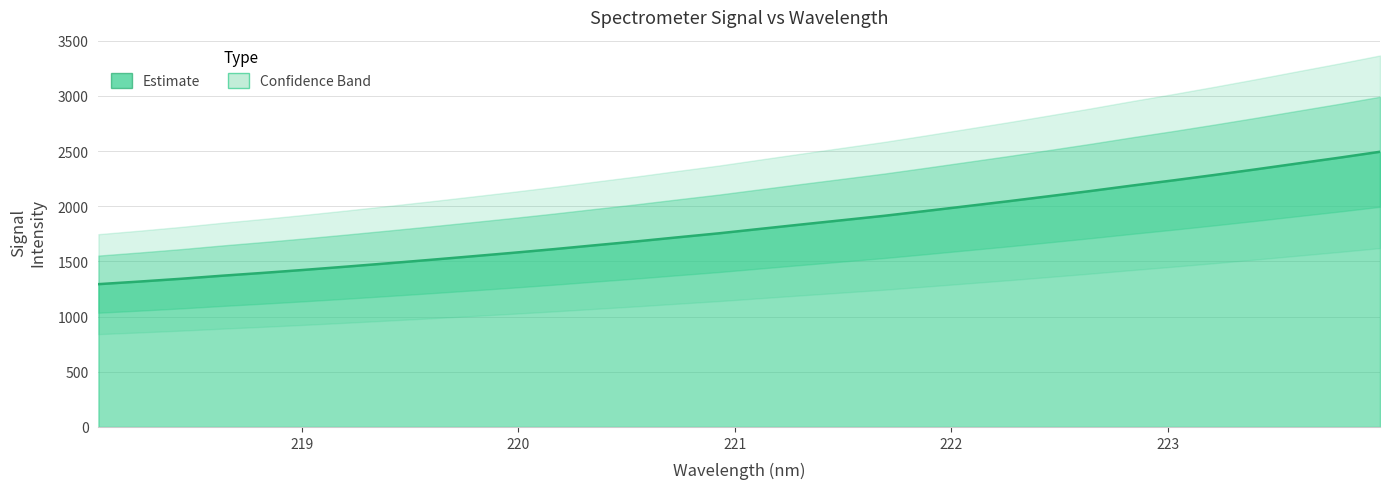

What is the maximum value shown in the chart?

2493.6